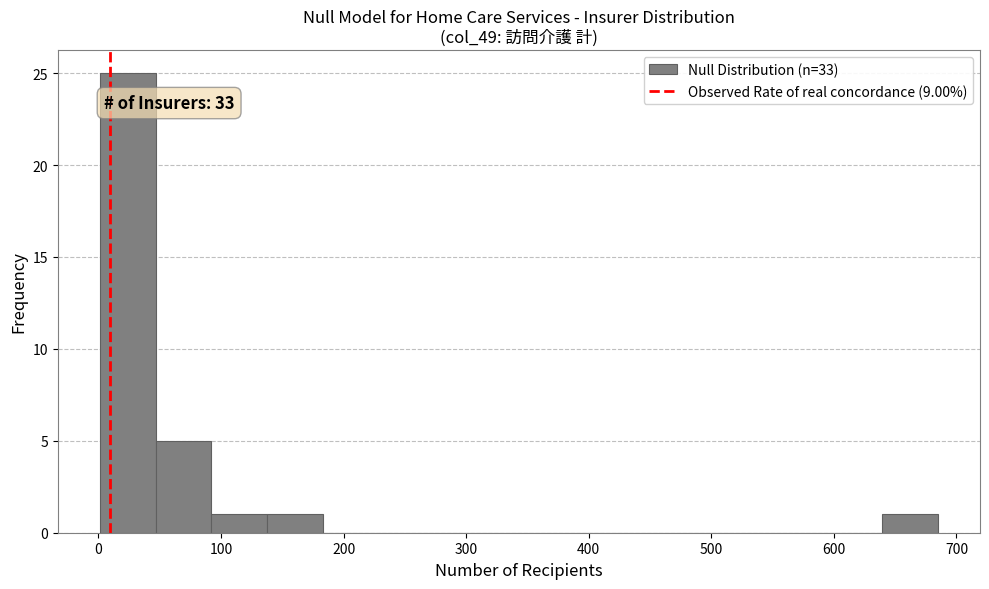

Over which range of the x-axis is the bar tallest?

0 to 50